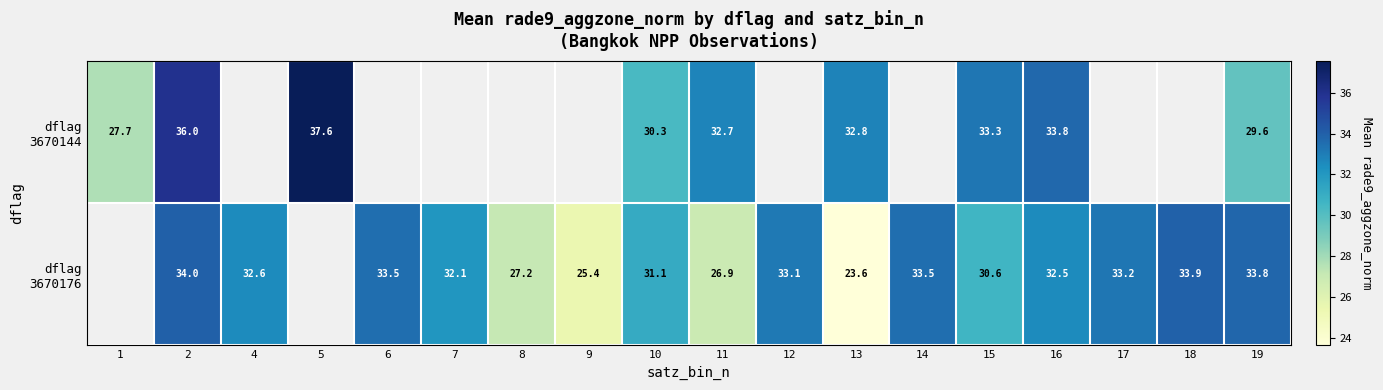

At which category is the sum across all series the highest?

2